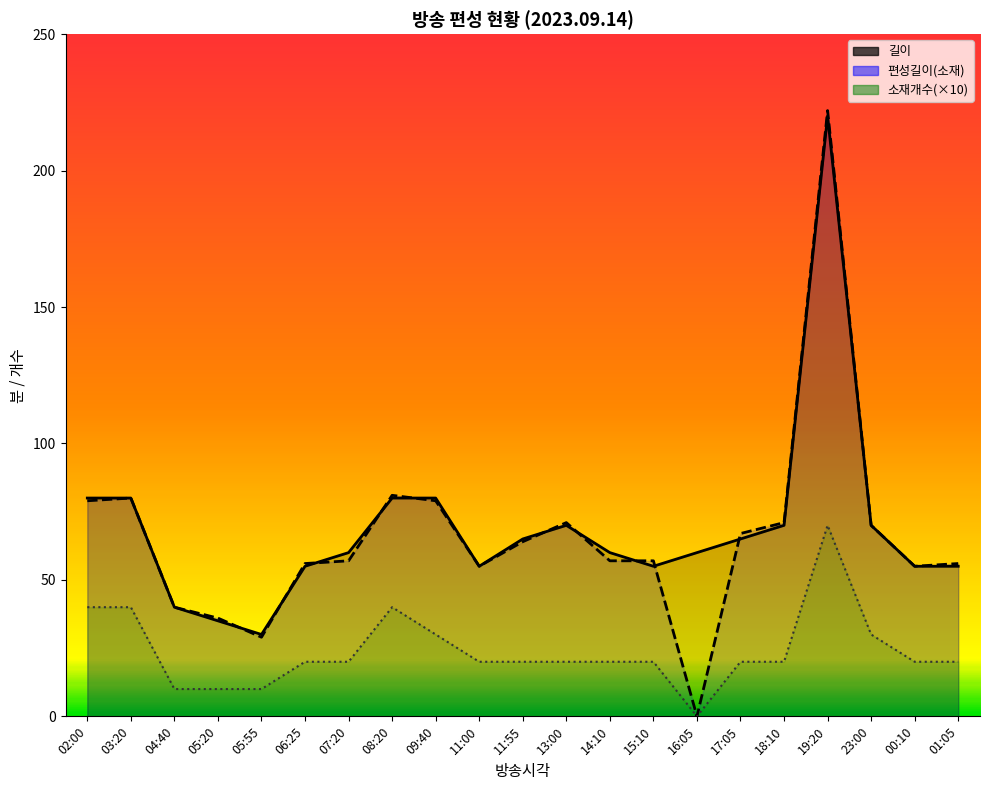

Between 08:20 and 15:10, which series saw the biggest shift?

길이